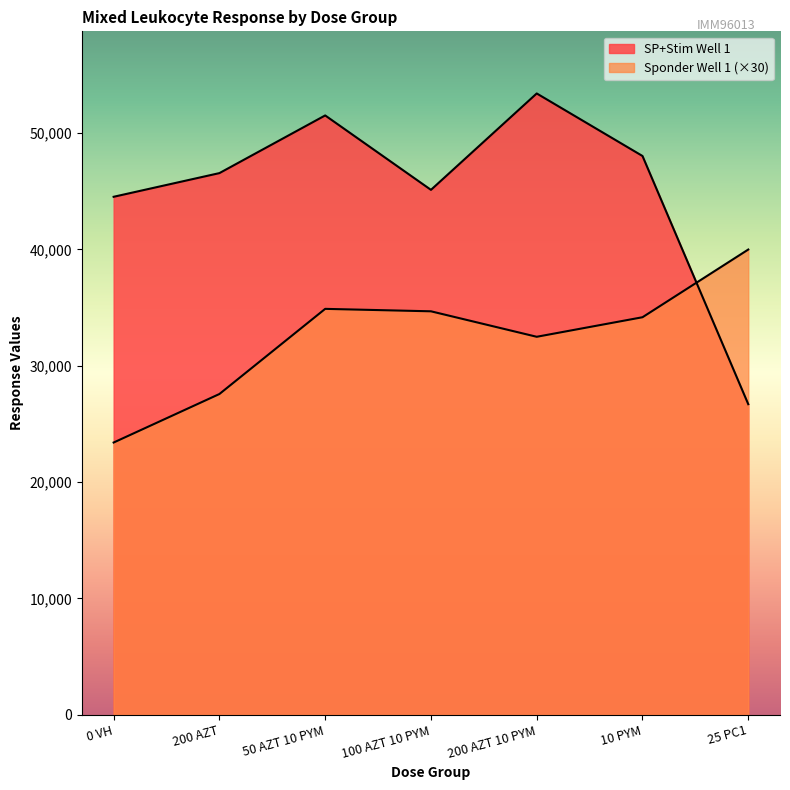

Which category has the lowest value in the Sponder Well 1 series?

0 VH